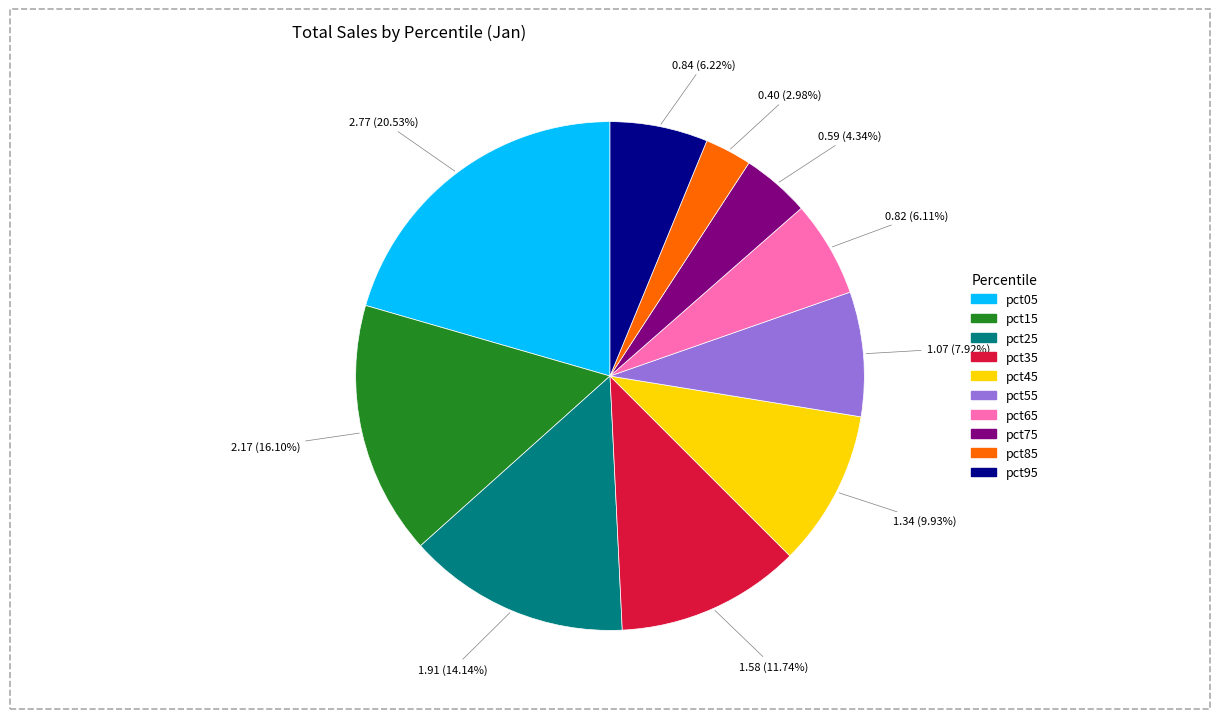

To the nearest percent, what is the difference between the largest and smallest slice percentages?

18%